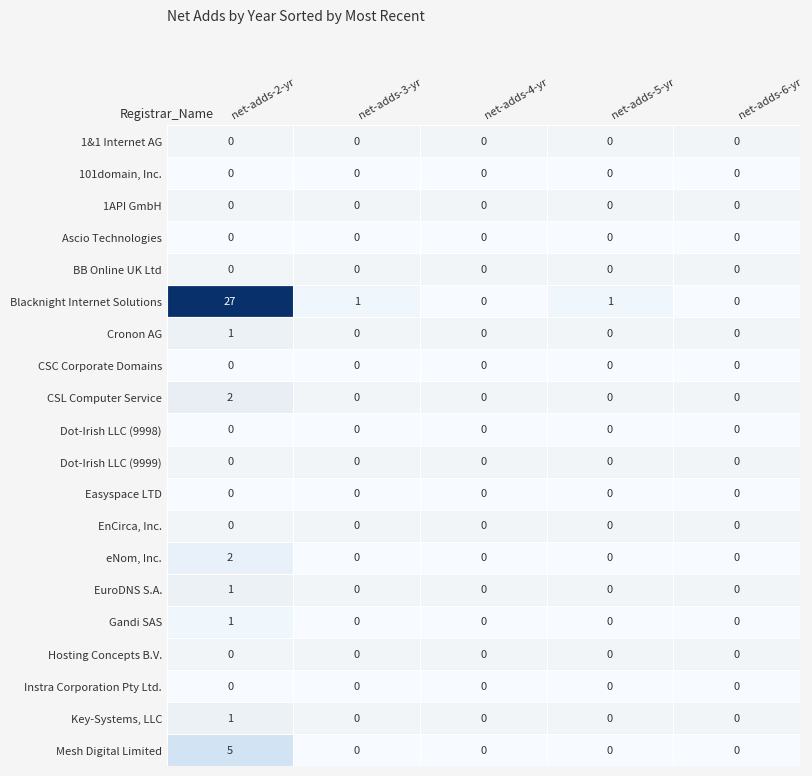

Which series has the widest spread of values?

Blacknight Internet Solutions